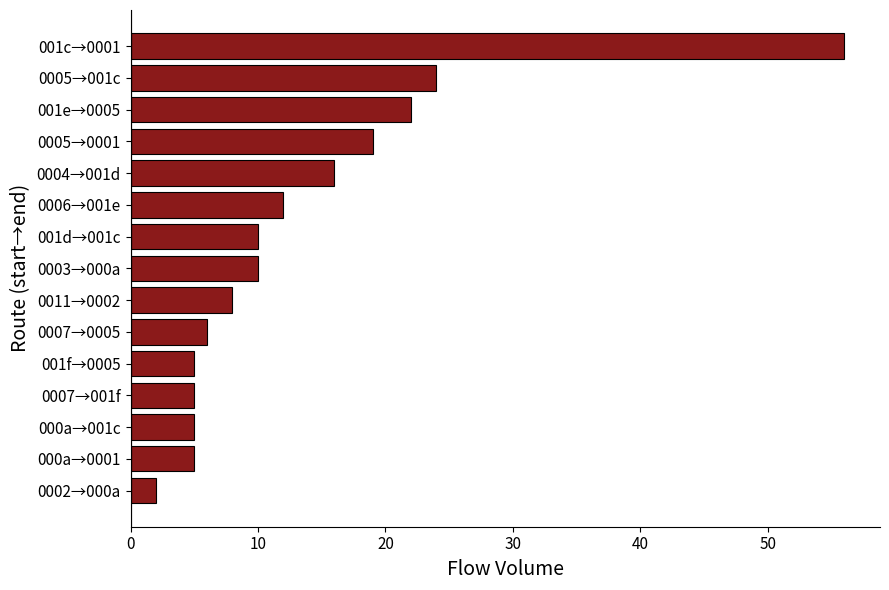

What is the ratio of the value at 001f→0005 to the value at 001d→001c?

0.5